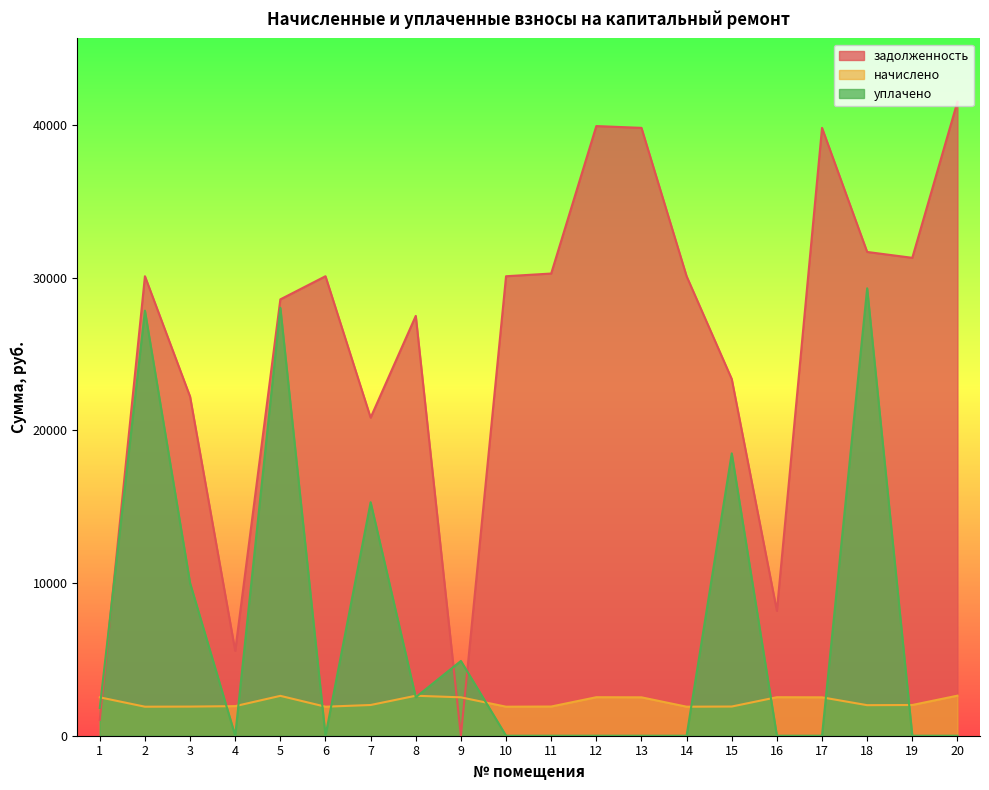

What is the value of the задолженность point at the 13th from the left?

39813.6